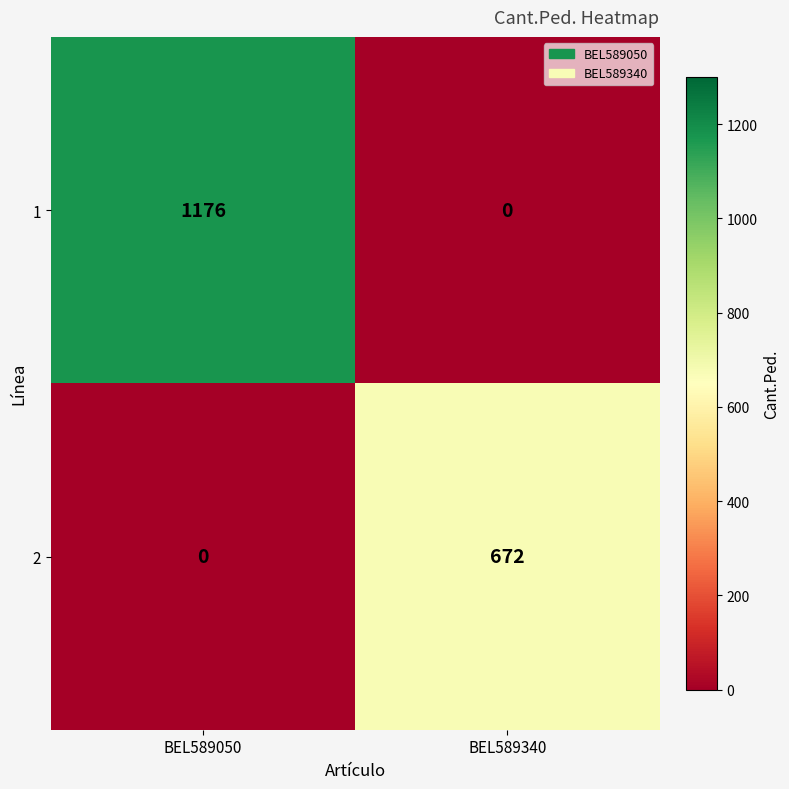

What is the difference between the maximum and minimum values in the 1 series?

1176